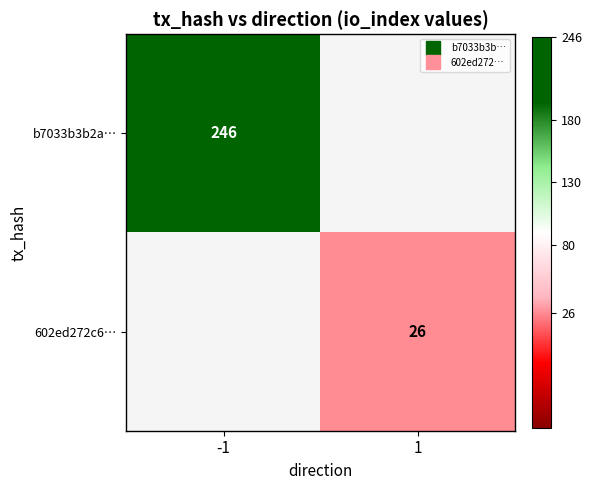

Which series has the widest spread of values?

b7033b3b2a…